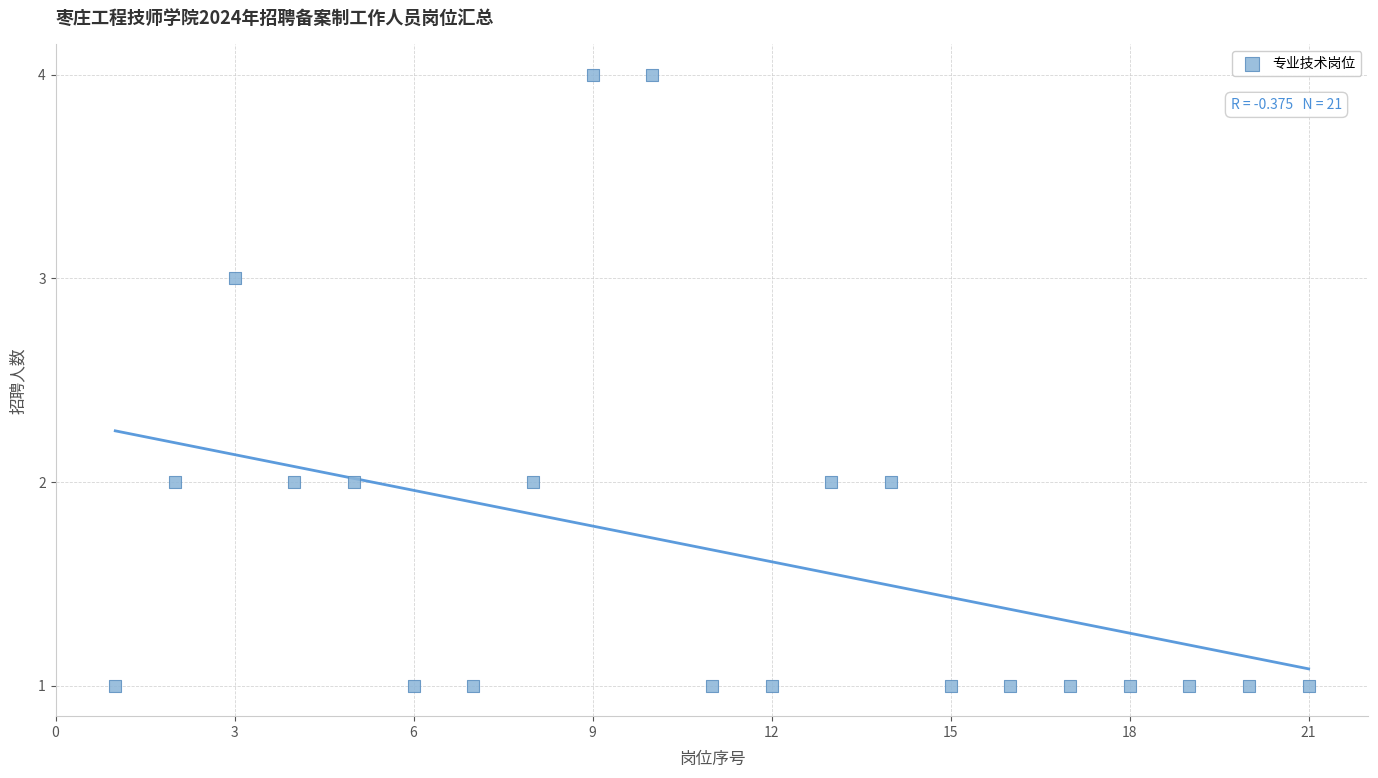

What is the range of Y values (max minus min)?

3